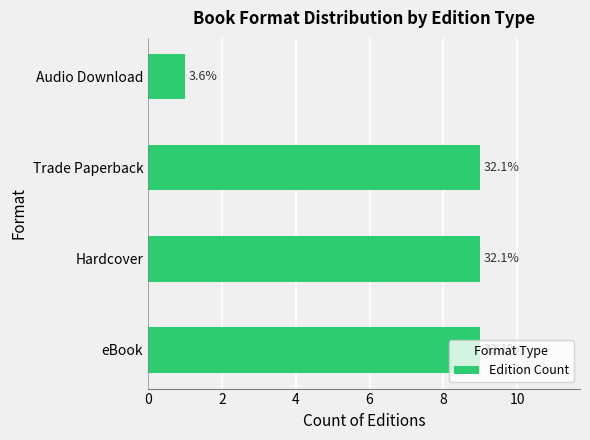

Are the bars horizontal?

Yes